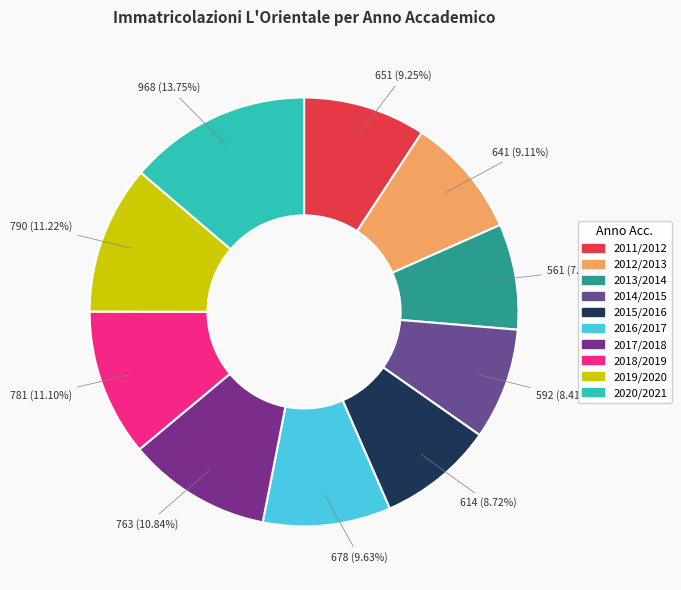

The 2015/2016 slice represents 23% of the pie. True or false?

False